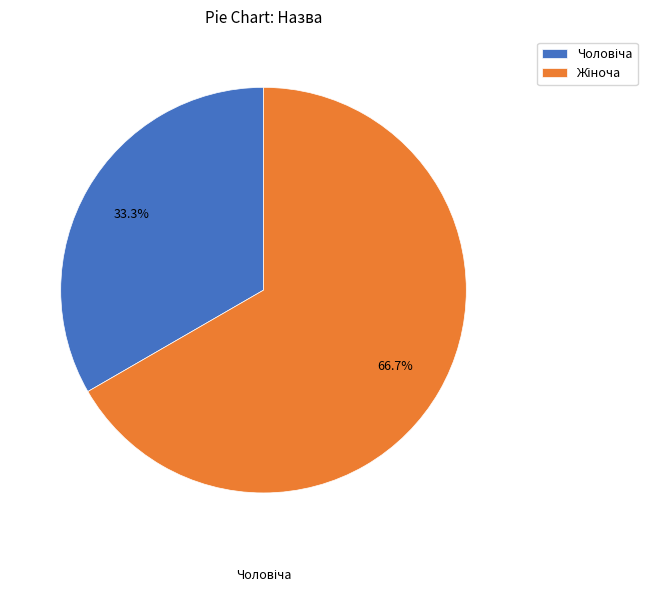

Combined, do Жіноча and Чоловіча account for over 50%?

Yes